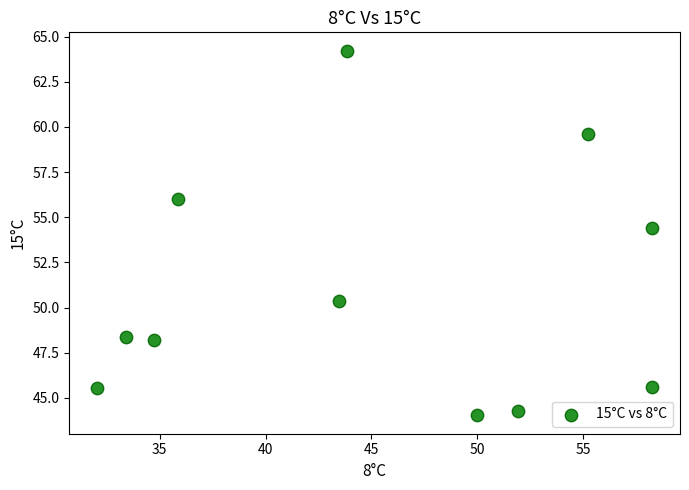

What is the range of Y values (max minus min)?

20.2